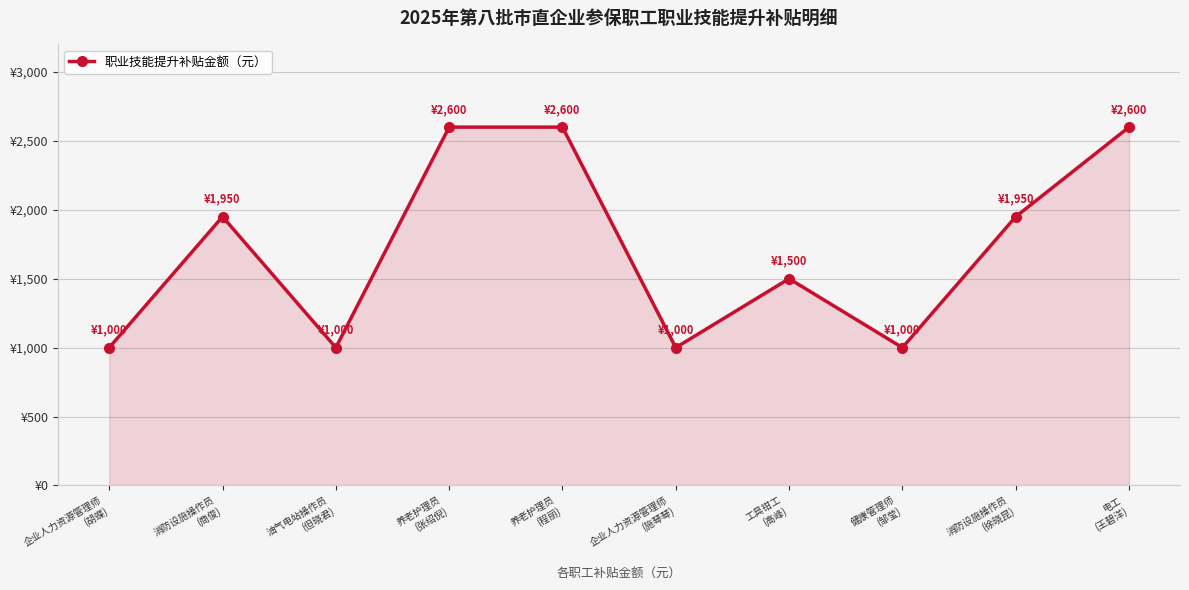

What is the ratio of the value at 工具钳工
(高峰) to the value at 养老护理员
(程丽)?

0.6